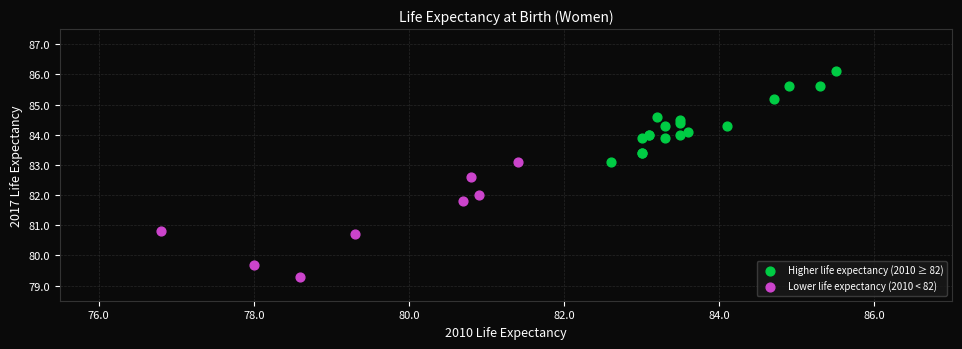

Which series contains the highest Y value?

Higher life expectancy (2010 ≥ 82)